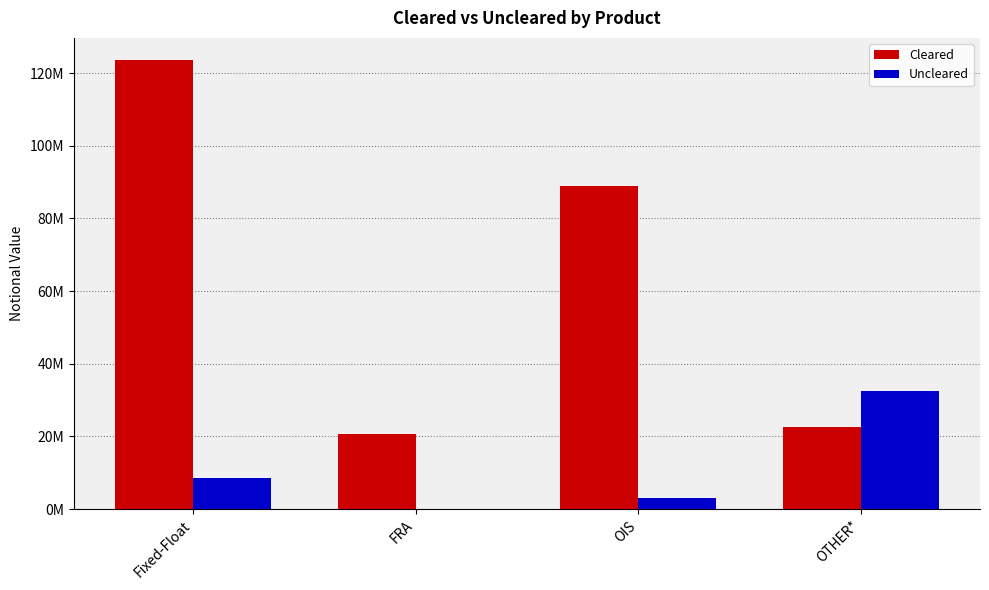

What are all the series names shown in the legend?

Cleared, Uncleared